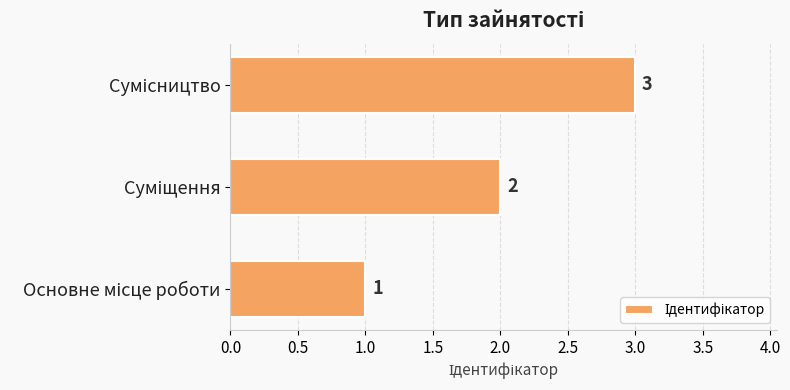

How many values are between 1 and 3?

3